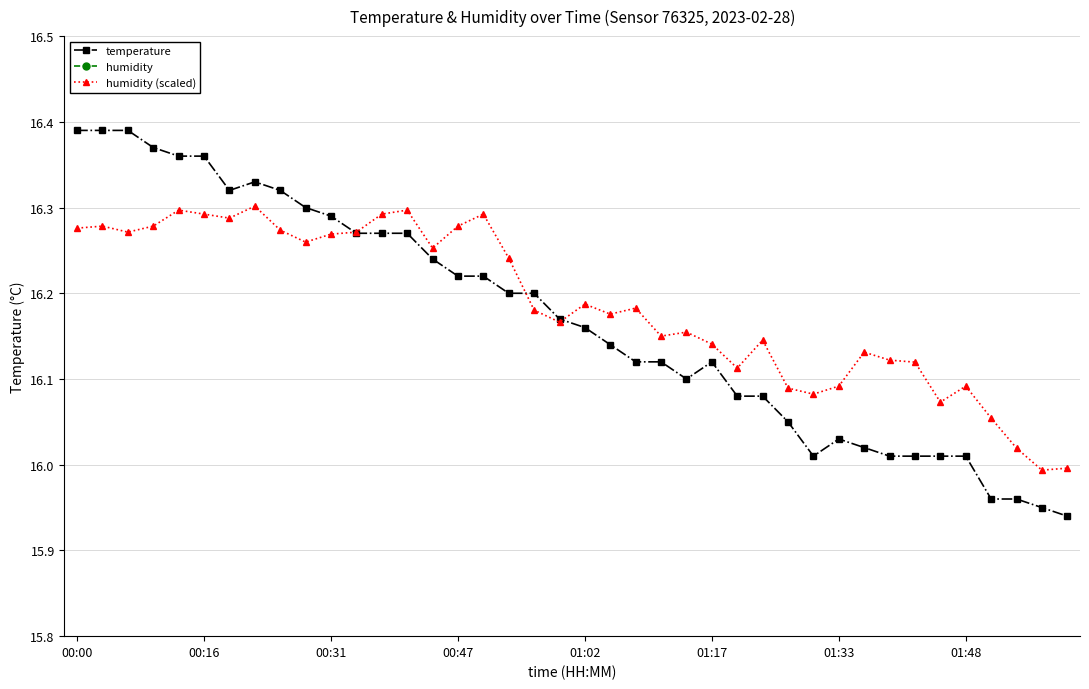

Which series ends up on top after the final intersection of temperature and humidity (scaled)?

humidity (scaled)